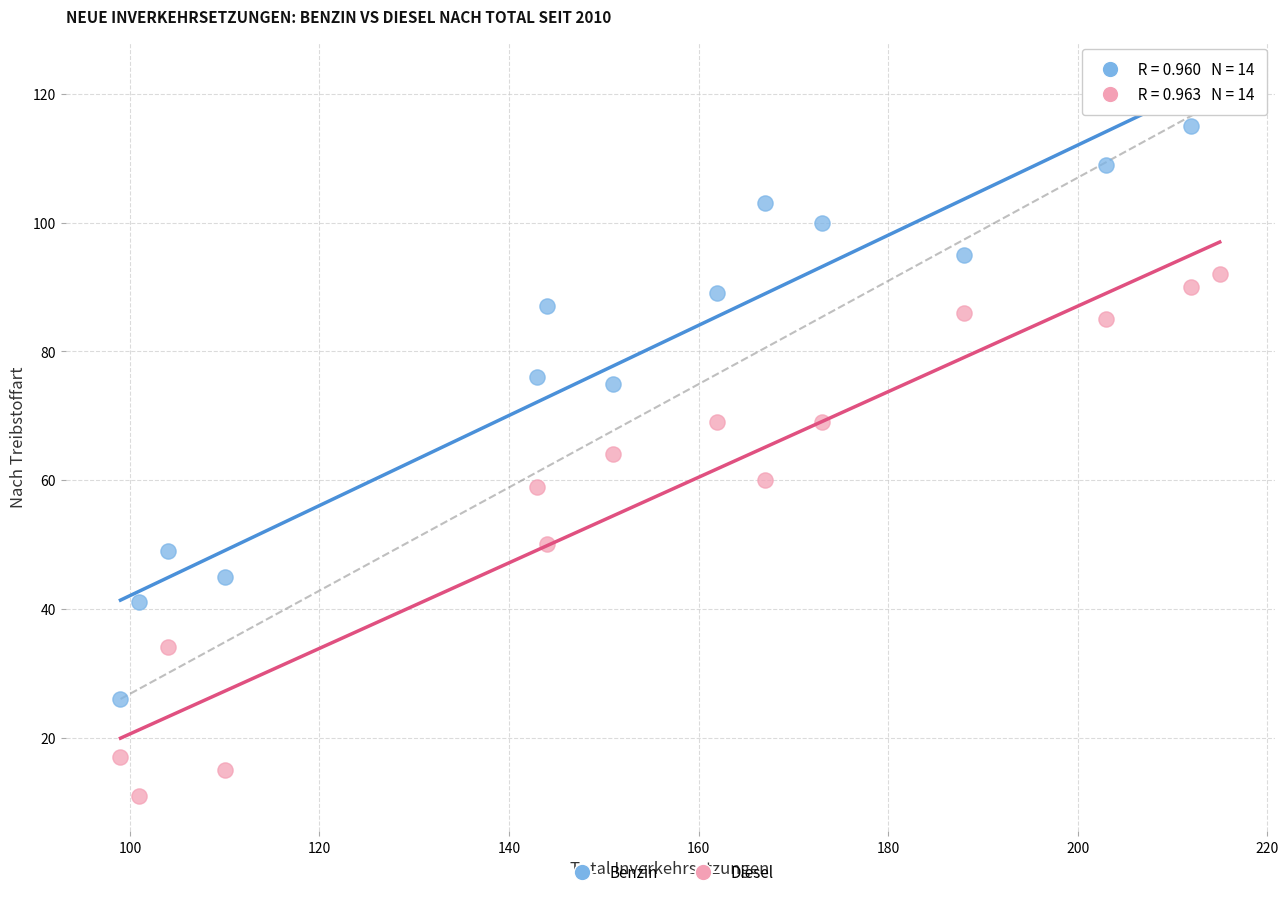

Across all data points, what is the range of Y values (max minus min)?

108